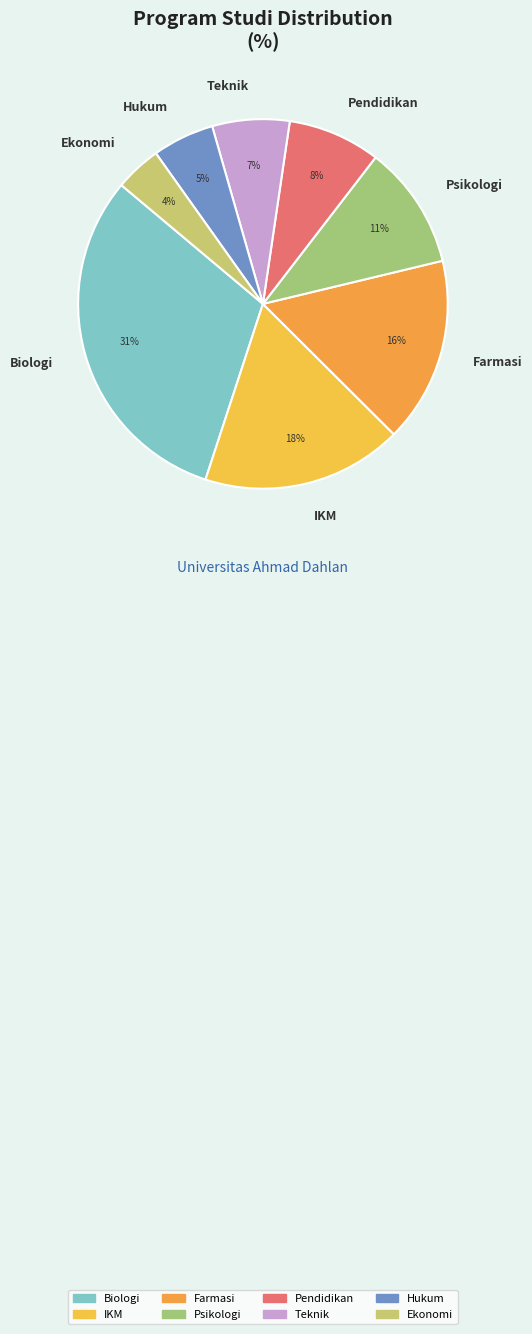

Approximately how many times larger is the value at Teknik compared to IKM?

0.4